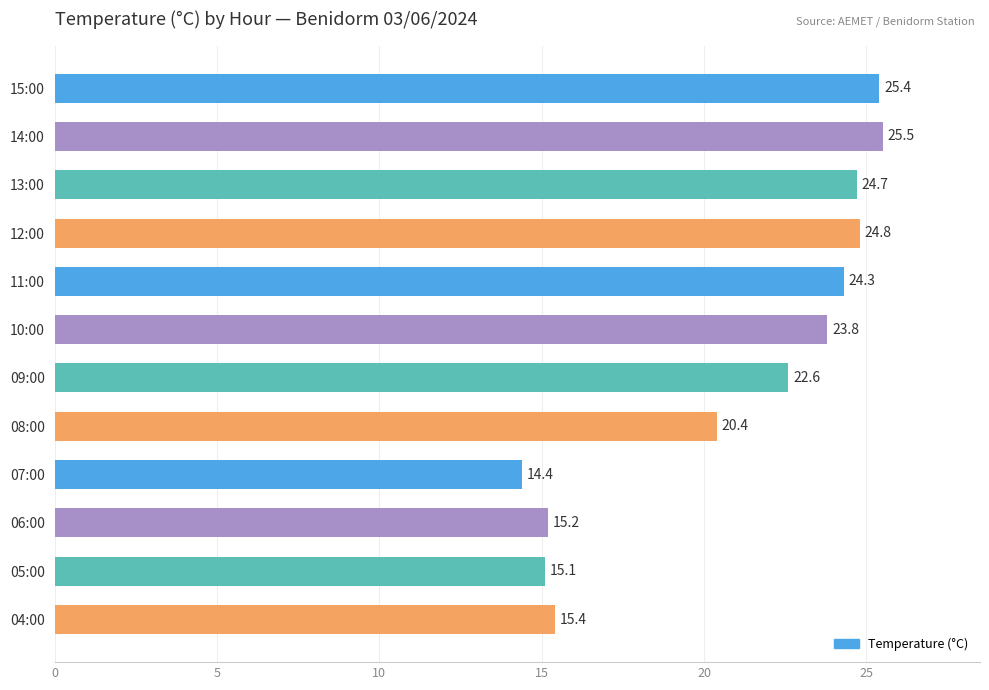

What is the difference between the second highest and second lowest values?

10.3